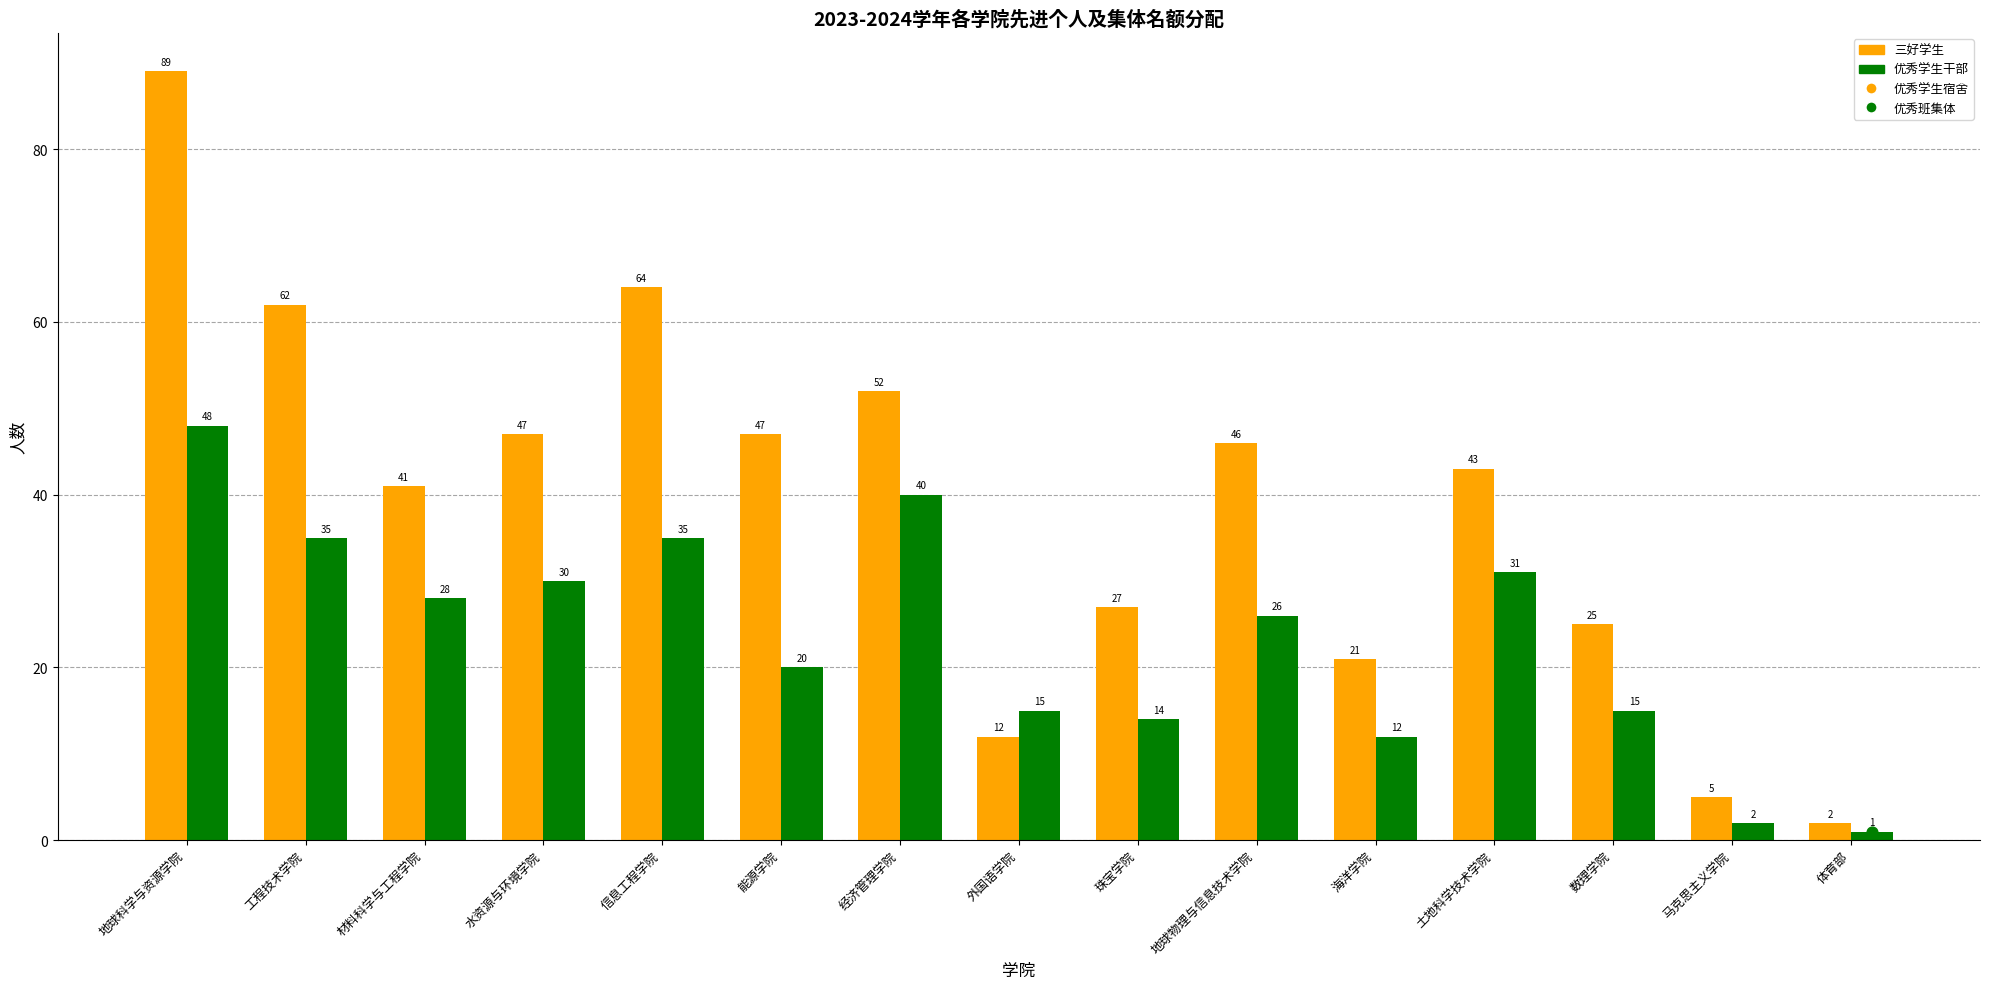

Which series contains the lowest Y value?

优秀学生干部